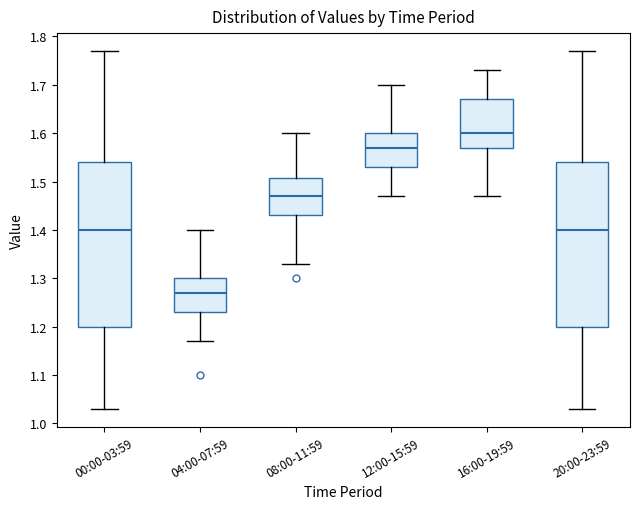

Reading left to right, read every box against the y-axis: the position of its median line, the range the box covers, and the ends of its whiskers. The values are not printed on the chart, so give them approximately, as read against the axis.

00:00-03:59: median 1.40, box 1.20 to 1.54, whiskers 1.03 to 1.77
04:00-07:59: median 1.27, box 1.23 to 1.30, whiskers 1.17 to 1.40
08:00-11:59: median 1.47, box 1.43 to 1.51, whiskers 1.33 to 1.60
12:00-15:59: median 1.57, box 1.53 to 1.60, whiskers 1.47 to 1.70
16:00-19:59: median 1.60, box 1.57 to 1.67, whiskers 1.47 to 1.73
20:00-23:59: median 1.40, box 1.20 to 1.54, whiskers 1.03 to 1.77